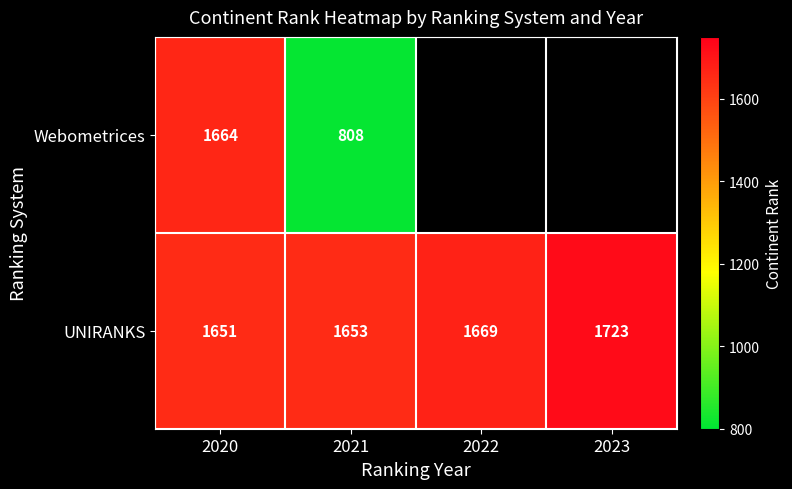

What is the difference between the highest and lowest values at 2020?

13